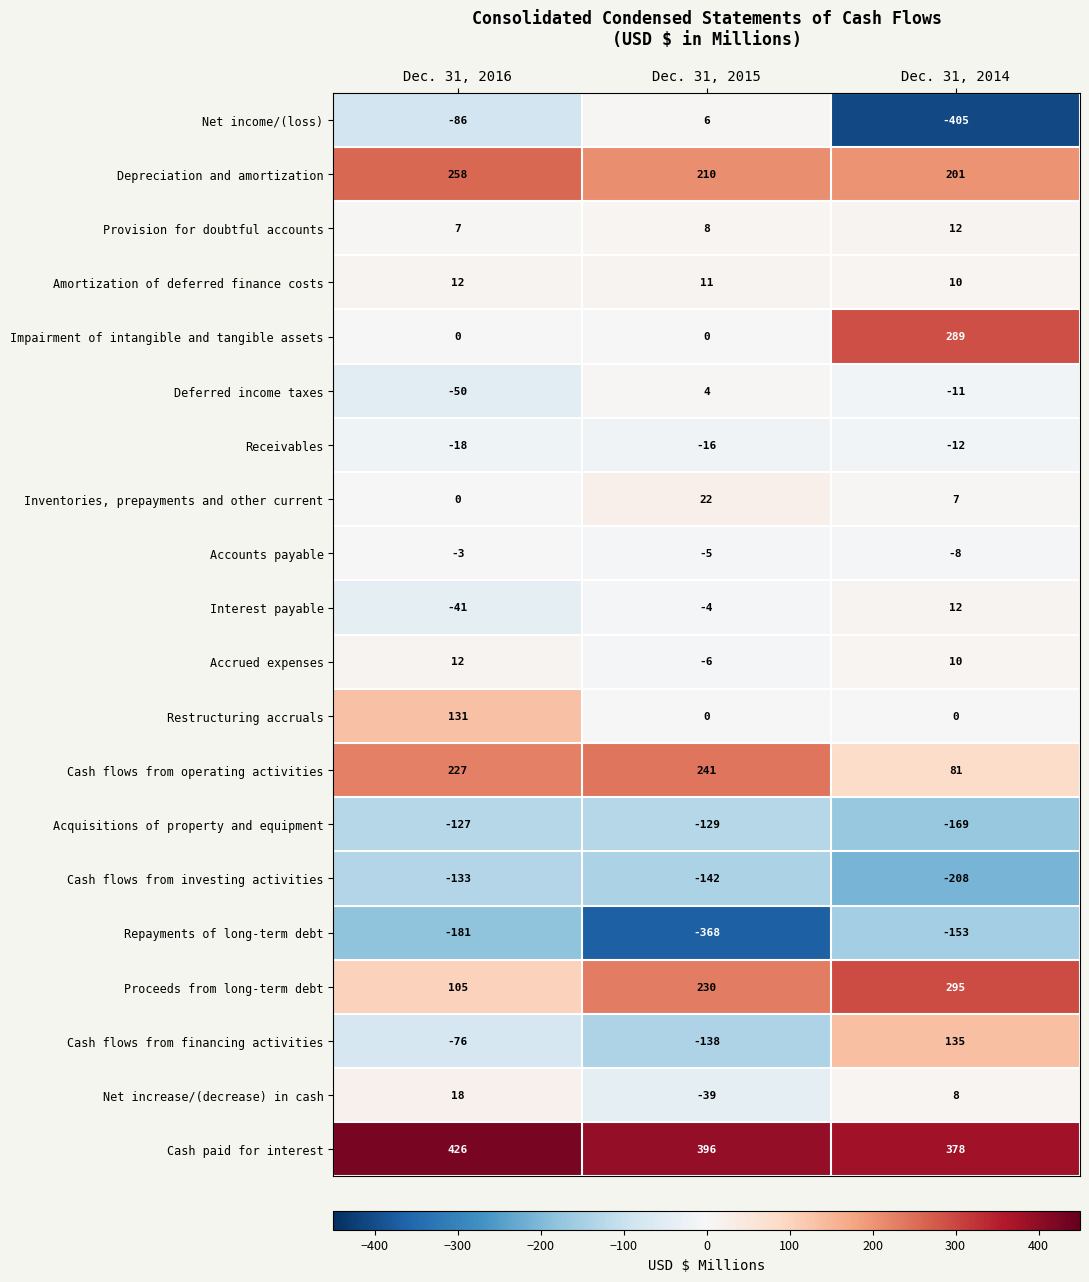

The Accrued expenses series shows -6 at Dec. 31, 2015. True or false?

True